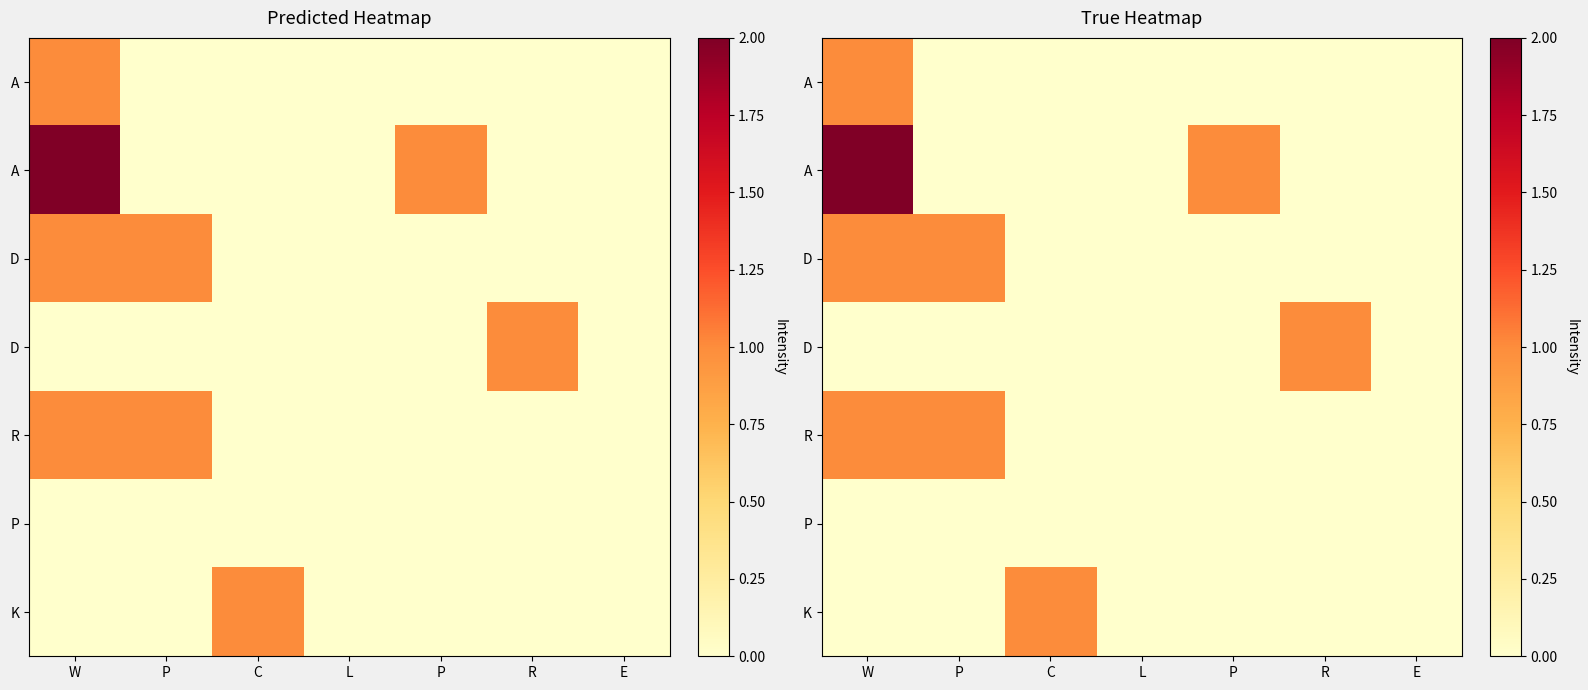

What is the total value across all series at W?

5